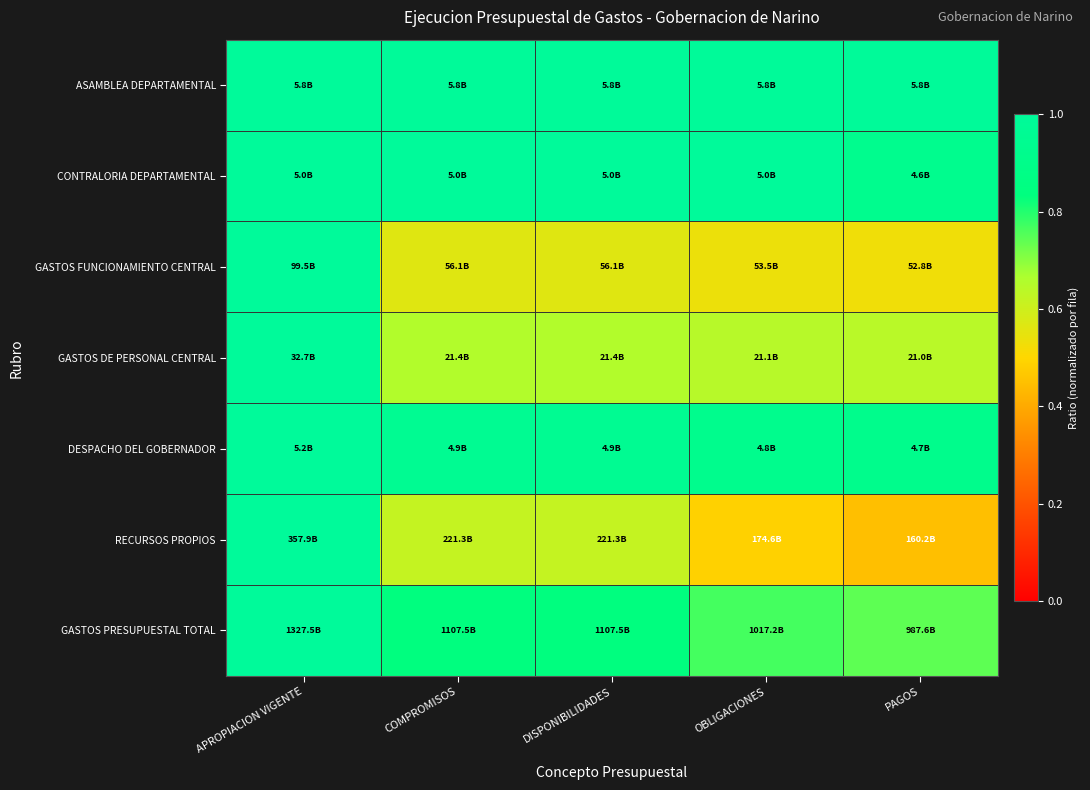

Reading left to right, transcribe all the data shown in this chart.

ASAMBLEA DEPARTAMENTAL: APROPIACION VIGENTE=1.0	COMPROMISOS=1.0	DISPONIBILIDADES=1.0	OBLIGACIONES=1.0	PAGOS=1.0
CONTRALORIA DEPARTAMENTAL: APROPIACION VIGENTE=1.0	COMPROMISOS=1.0	DISPONIBILIDADES=1.0	OBLIGACIONES=1.0	PAGOS=0.9
GASTOS FUNCIONAMIENTO CENTRAL: APROPIACION VIGENTE=1.0	COMPROMISOS=0.6	DISPONIBILIDADES=0.6	OBLIGACIONES=0.5	PAGOS=0.5
GASTOS DE PERSONAL CENTRAL: APROPIACION VIGENTE=1.0	COMPROMISOS=0.7	DISPONIBILIDADES=0.7	OBLIGACIONES=0.6	PAGOS=0.6
DESPACHO DEL GOBERNADOR: APROPIACION VIGENTE=1.0	COMPROMISOS=1.0	DISPONIBILIDADES=1.0	OBLIGACIONES=0.9	PAGOS=0.9
RECURSOS PROPIOS: APROPIACION VIGENTE=1.0	COMPROMISOS=0.6	DISPONIBILIDADES=0.6	OBLIGACIONES=0.5	PAGOS=0.4
GASTOS PRESUPUESTAL TOTAL: APROPIACION VIGENTE=1.0	COMPROMISOS=0.8	DISPONIBILIDADES=0.8	OBLIGACIONES=0.8	PAGOS=0.7